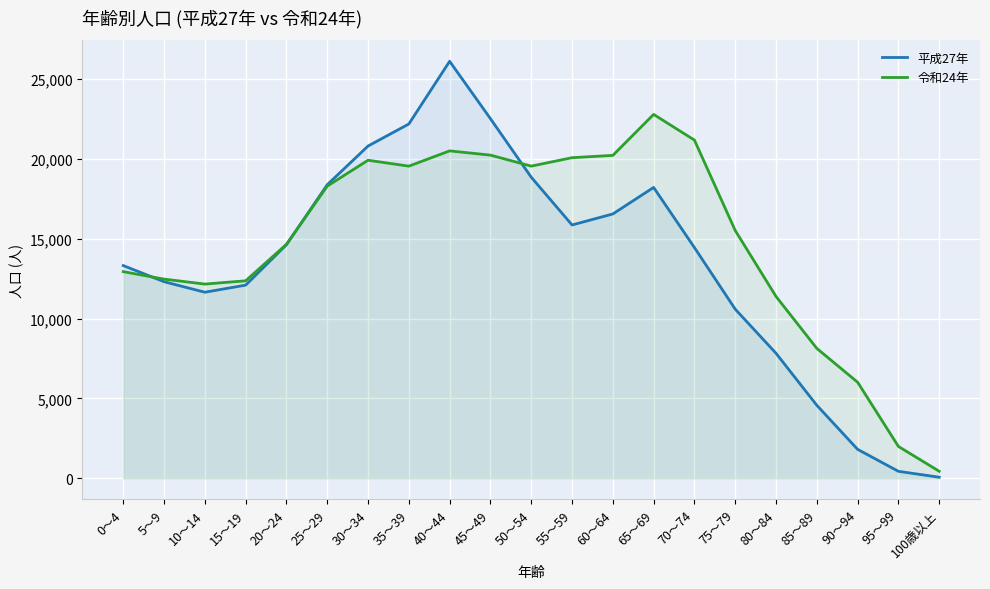

Count the number of data series in this chart.

2